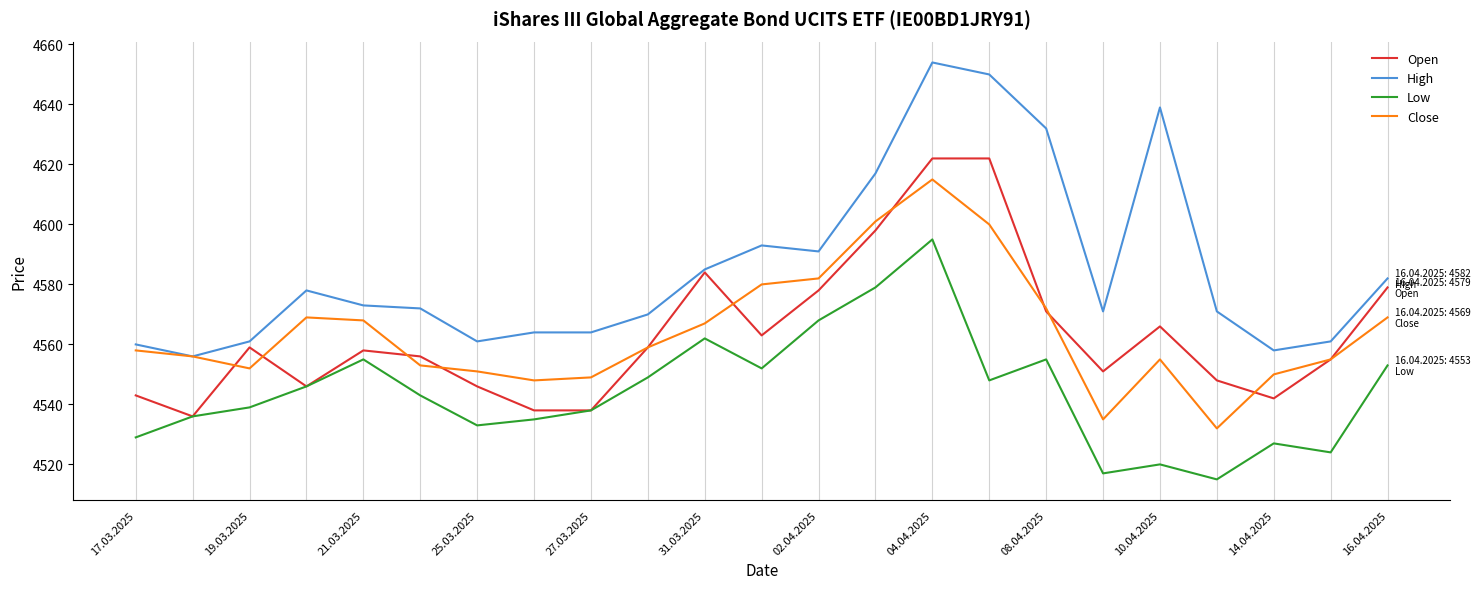

Does the chart display data point markers on the line(s)?

No